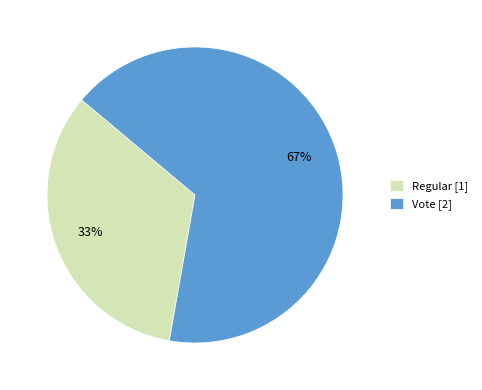

The Vote slice represents 67% of the pie. True or false?

True